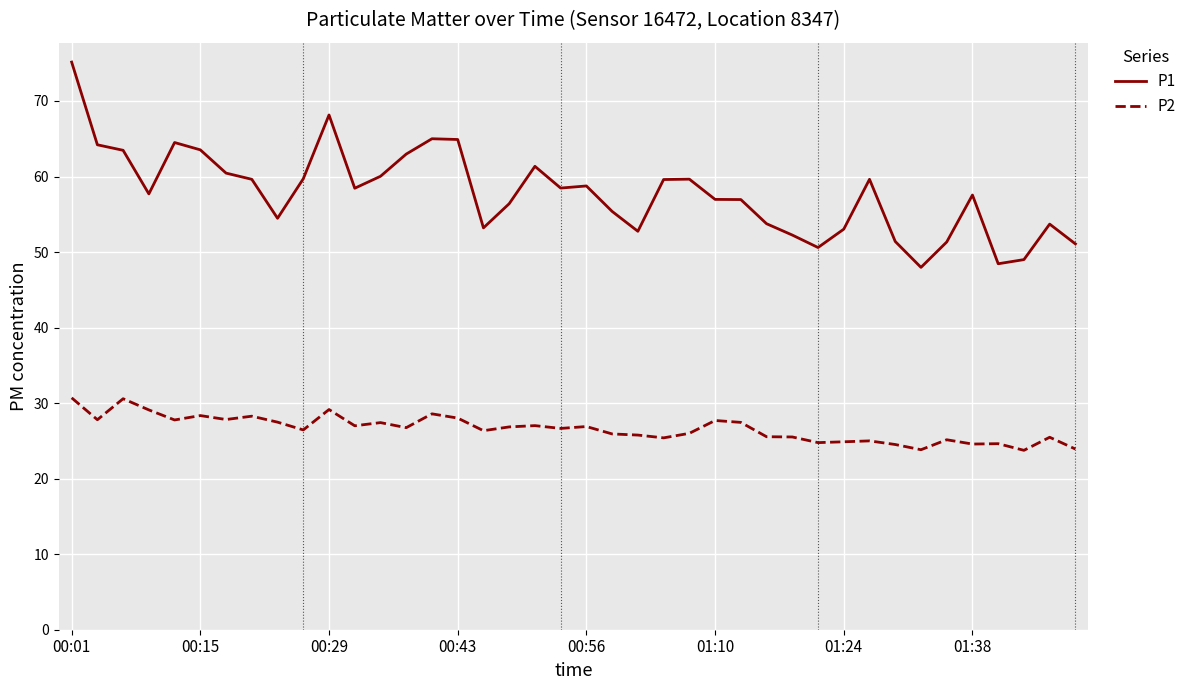

True or false: P2 and P1 intersect in this chart.

False